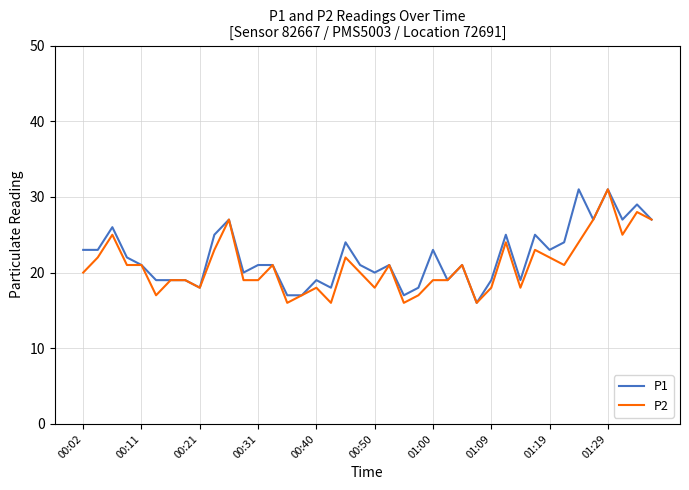

What is the maximum value for P1?

31